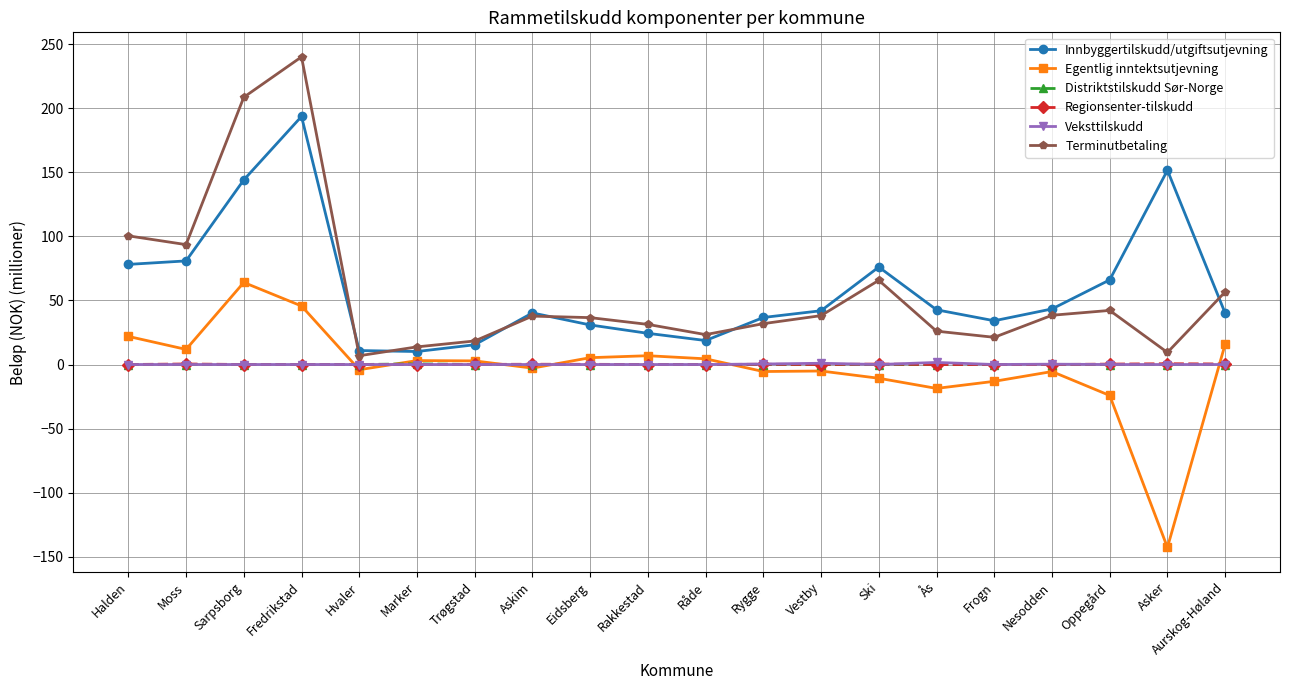

What is the maximum value for Regionsenter-tilskudd?

0.6